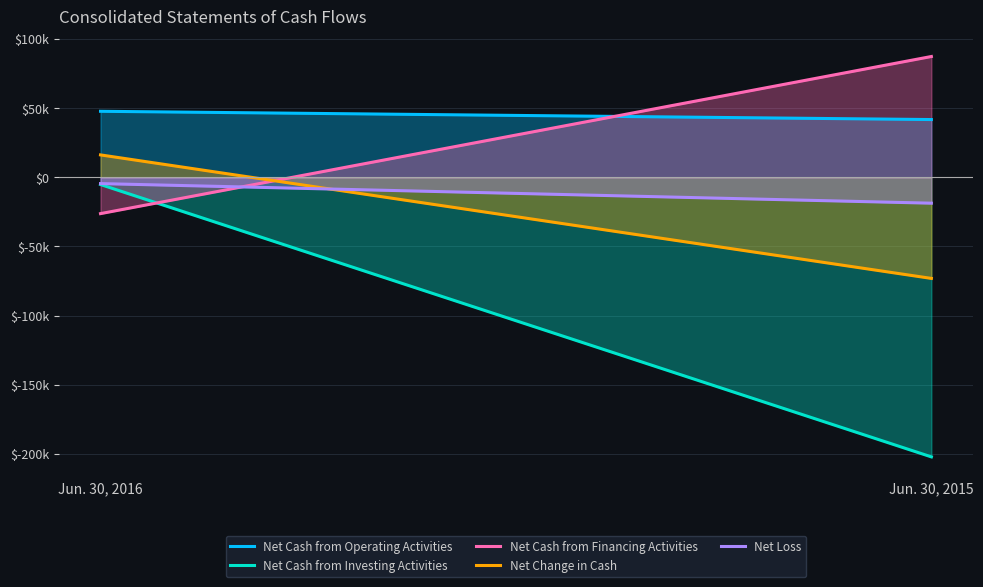

How many values in Net Cash from Financing Activities are below zero?

1